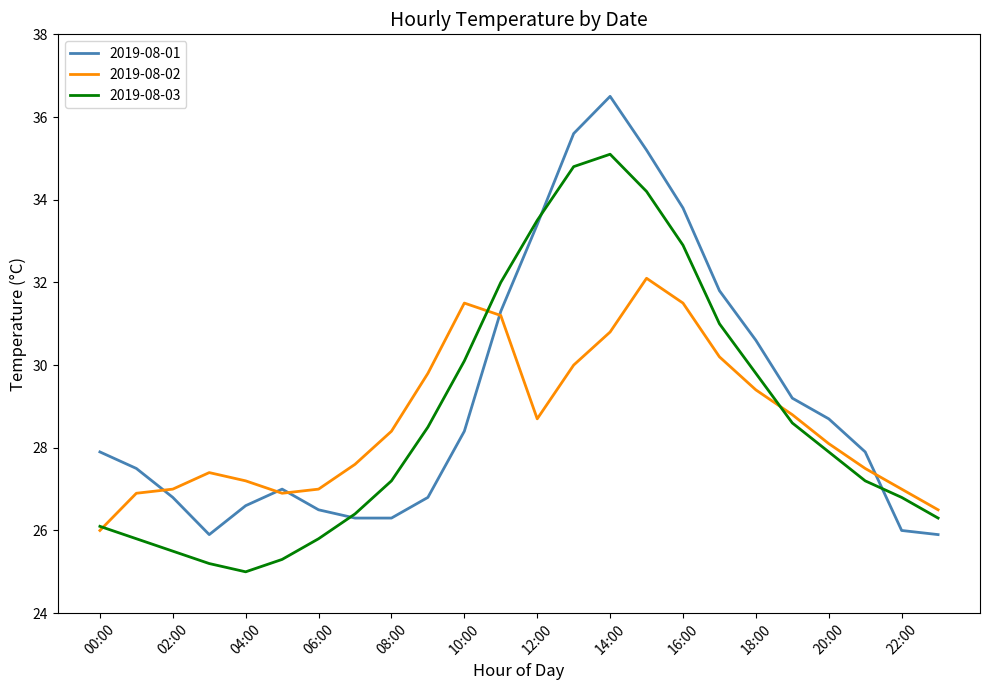

What are all the series names shown in the legend?

2019-08-01, 2019-08-02, 2019-08-03